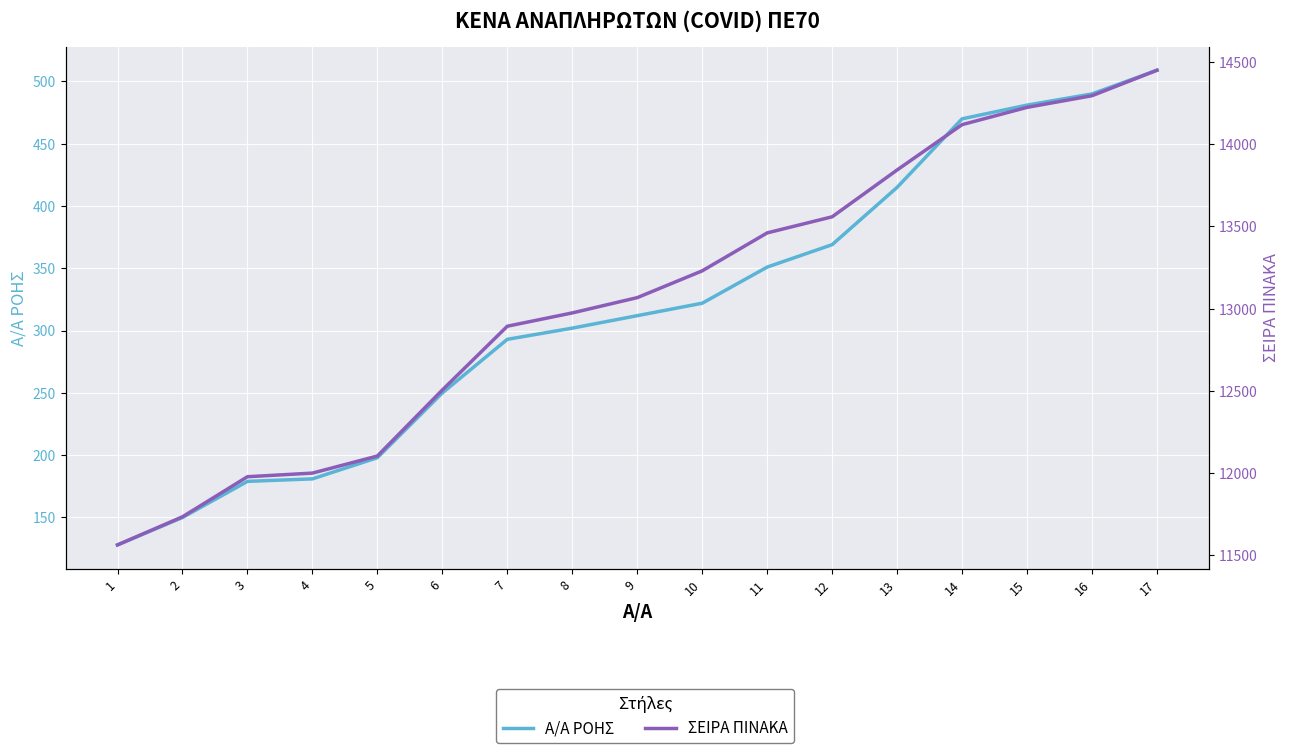

Is it true that Α/Α ΡΟΗΣ equals 470 at 14?

True